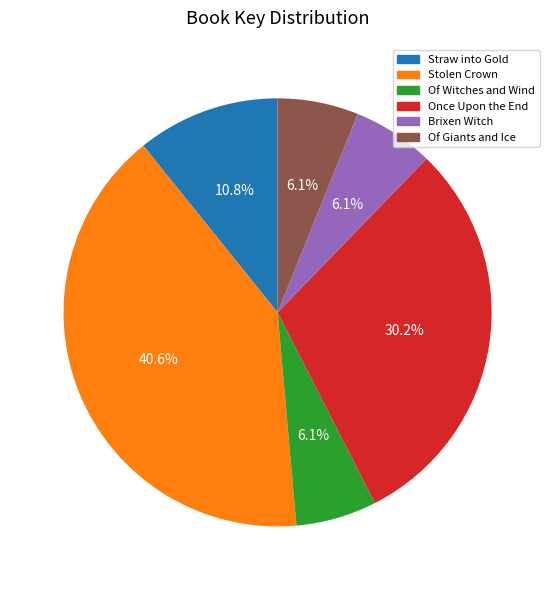

What percentage is the Stolen Crown slice, to the nearest percent?

41%